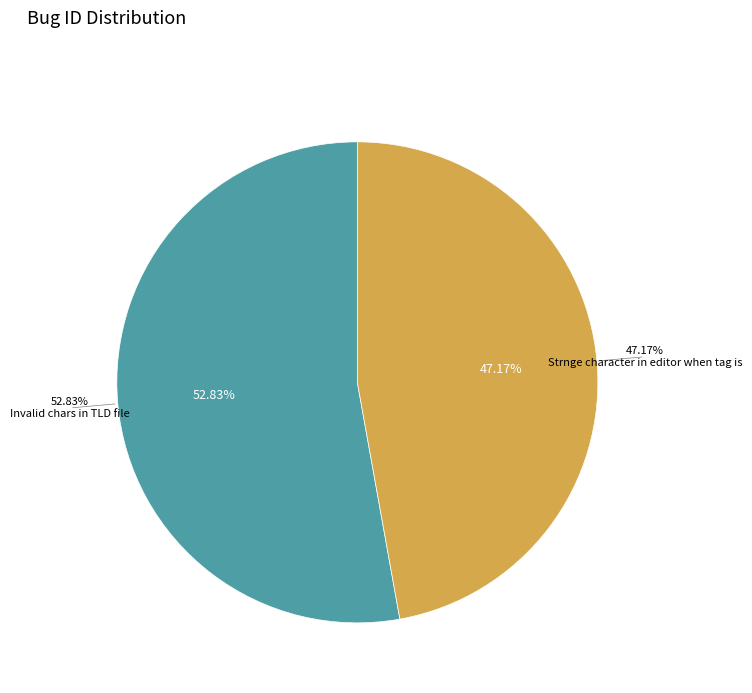

The Strnge character in editor when tag is slice represents 53% of the pie. True or false?

False